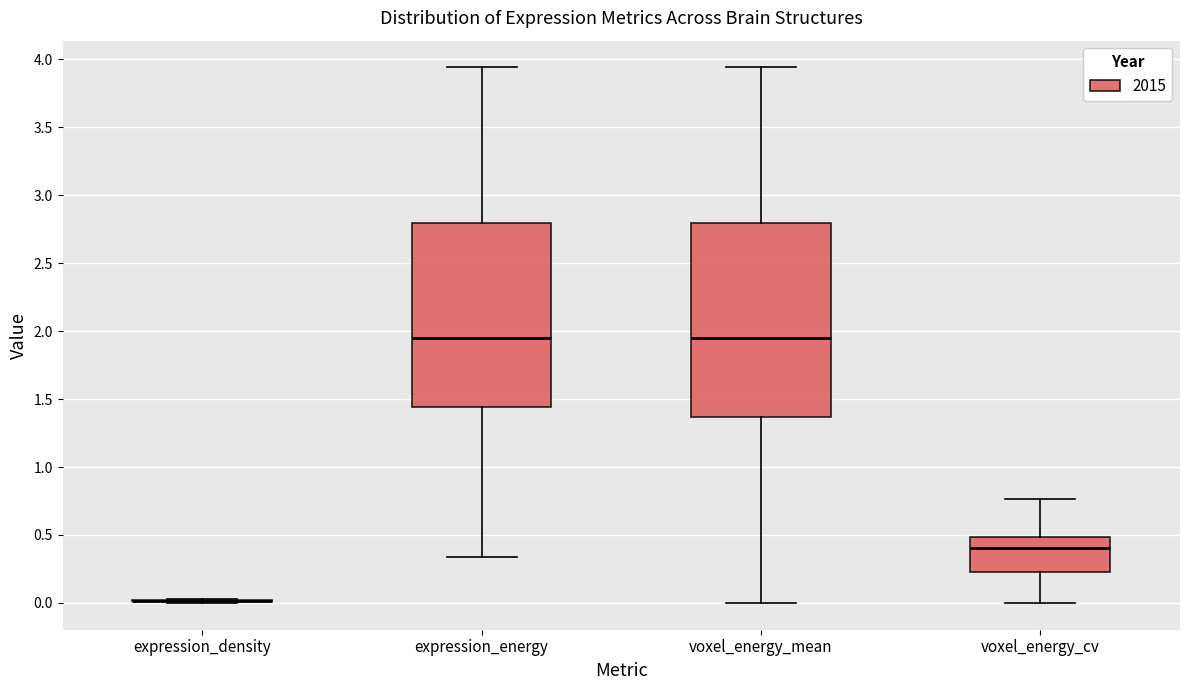

Reading left to right, transcribe this box plot: for each box, give where its median line is, the range the box spans, and where its two whiskers end, as read against the y-axis. The values are not printed on the chart, so give them approximately, as read against the axis.

expression_density: box collapsed to a line at 0.00, whiskers 0.00 to 0.05
expression_energy: median 1.95, box 1.45 to 2.80, whiskers 0.35 to 3.95
voxel_energy_mean: median 1.95, box 1.35 to 2.80, whiskers 0.00 to 3.95
voxel_energy_cv: median 0.40, box 0.25 to 0.50, whiskers 0.00 to 0.75